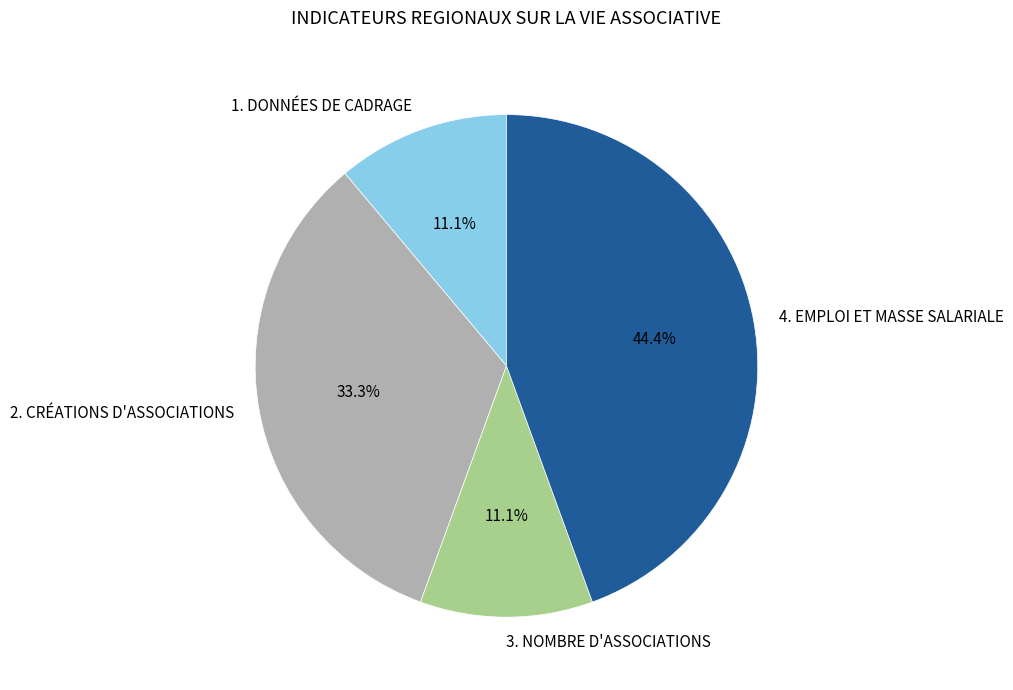

To the nearest percent, what is the average slice percentage?

25%